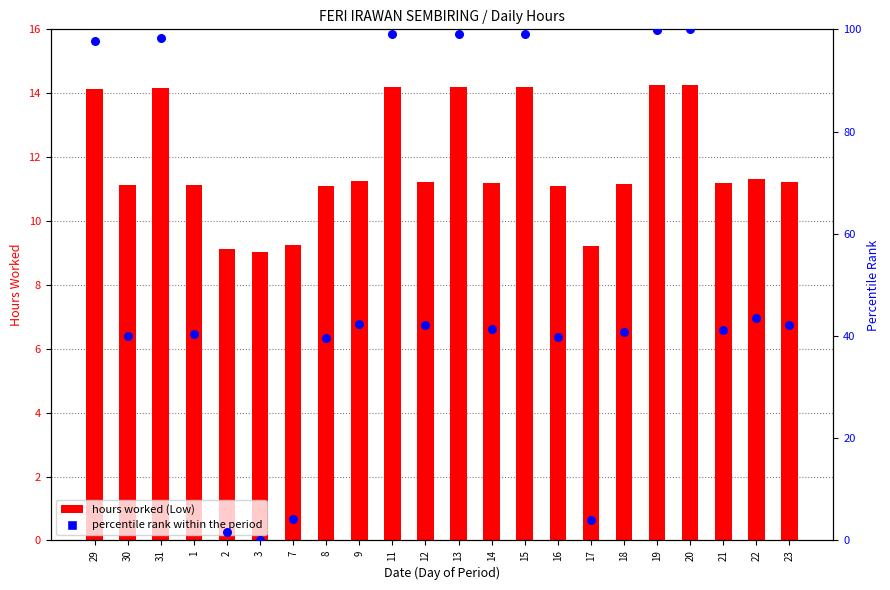

Which series has the largest total across all categories?

Percentile rank within the period